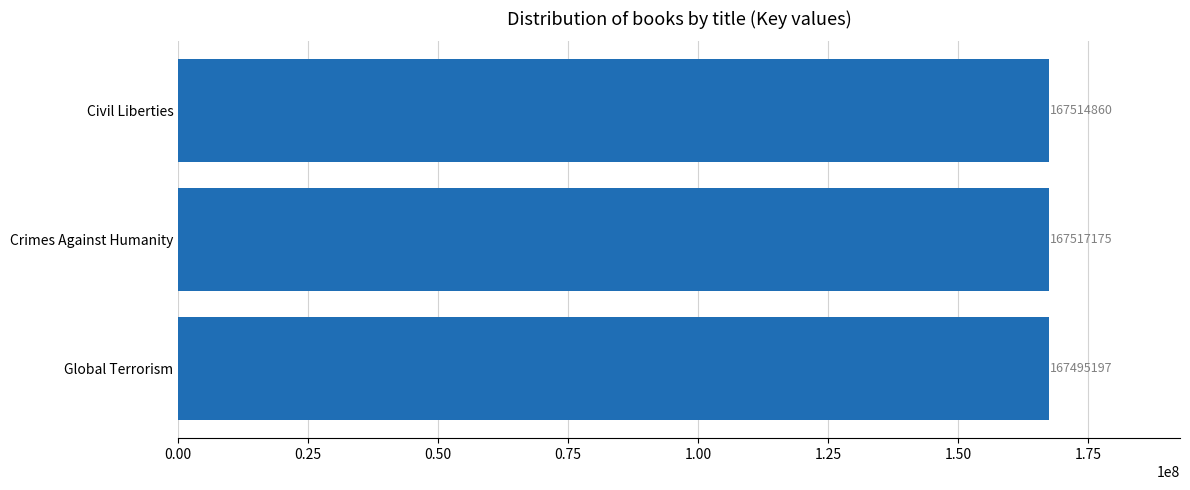

How many bars are there in total?

3